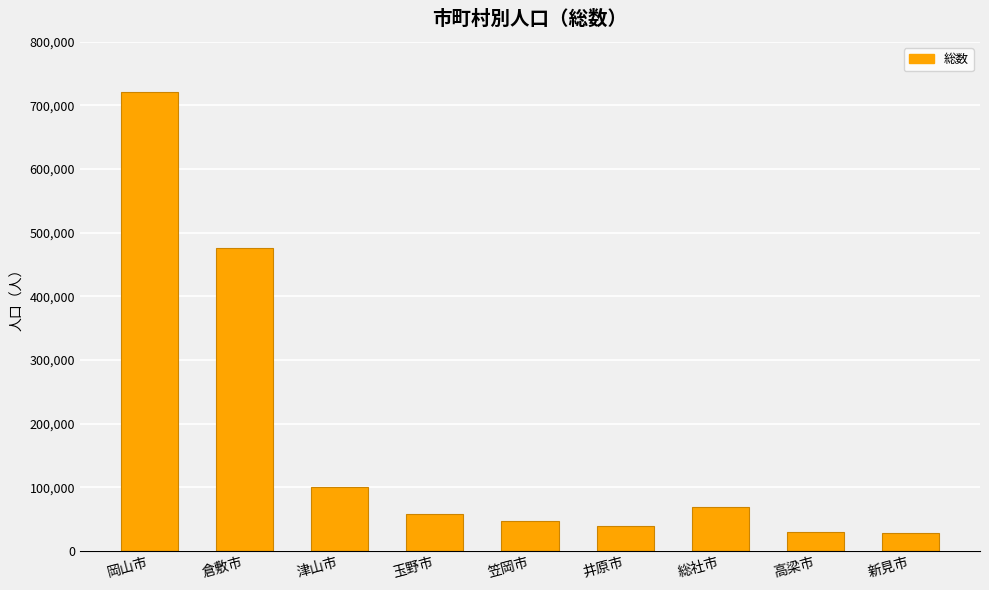

How many bars are there in total?

9